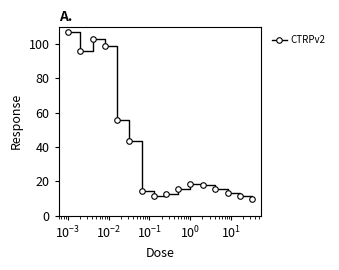

What is the value of the 5th point from the left?

56.0